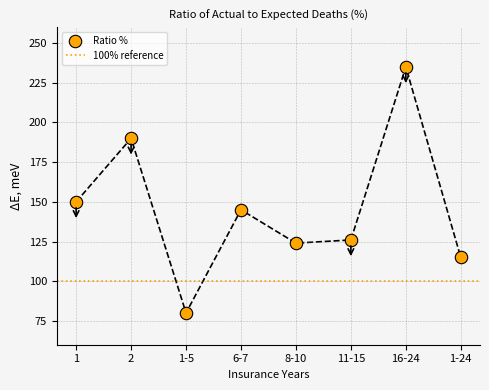

Which has a higher value, 8-10 or 2?

2